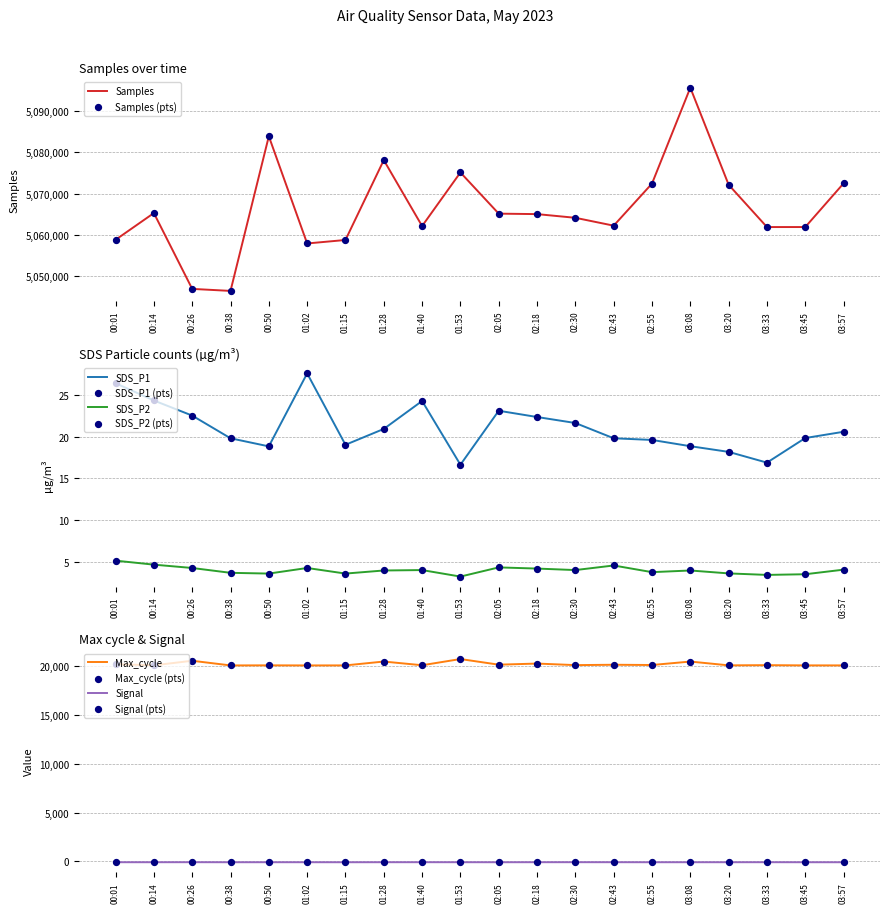

At which category is the sum across all series the highest?

03:08